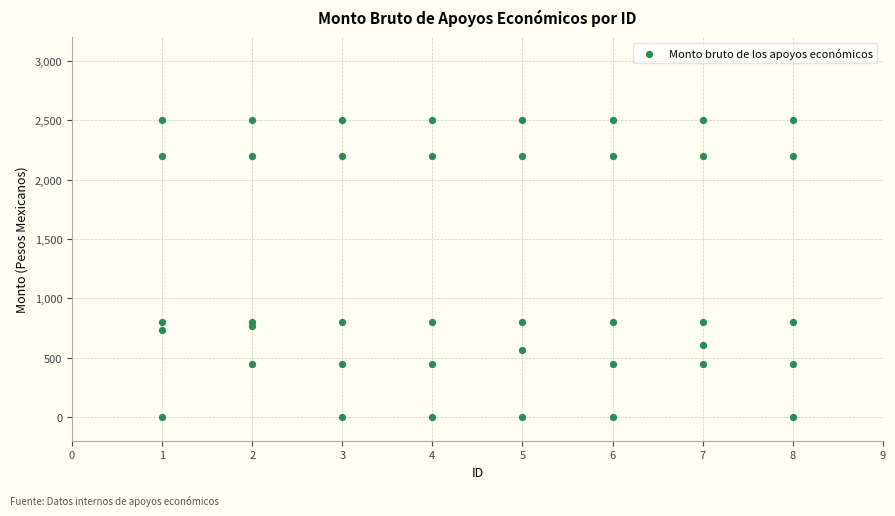

What is the range of X values (max minus min)?

7.0